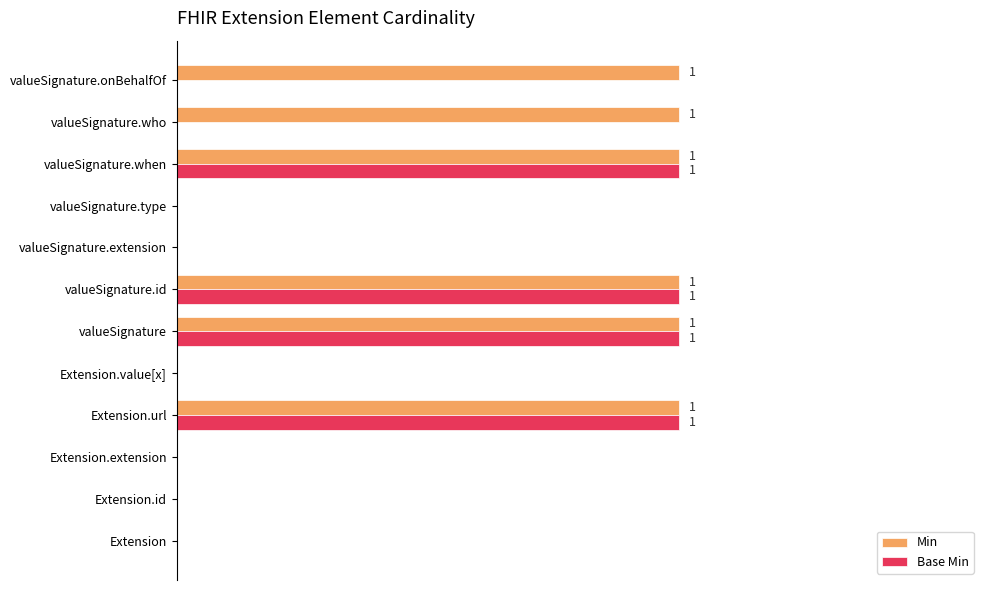

What are all the series names shown in the legend?

Min, Base Min